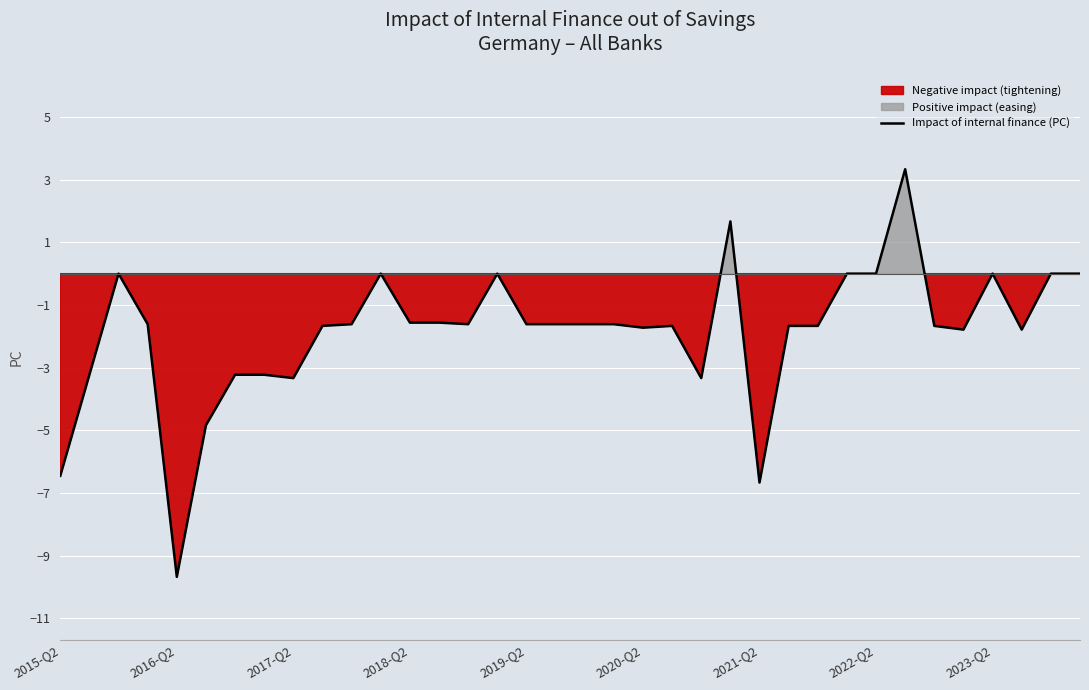

The value of Impact of internal finance (PC) at 2023-Q2 is -5.6. True or false?

False